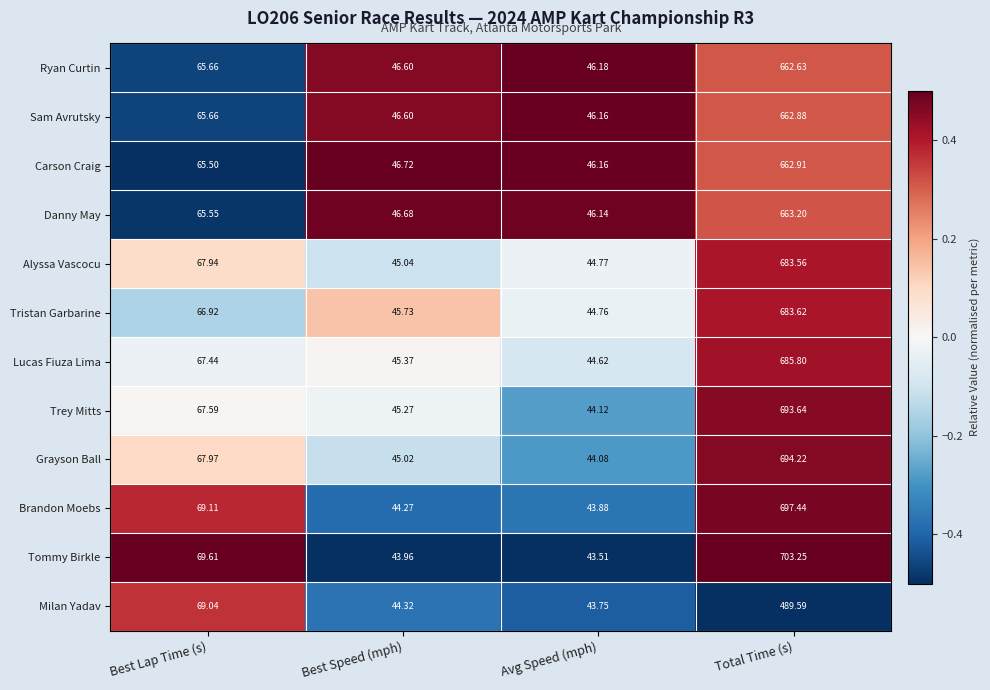

Count the number of data series in this chart.

12